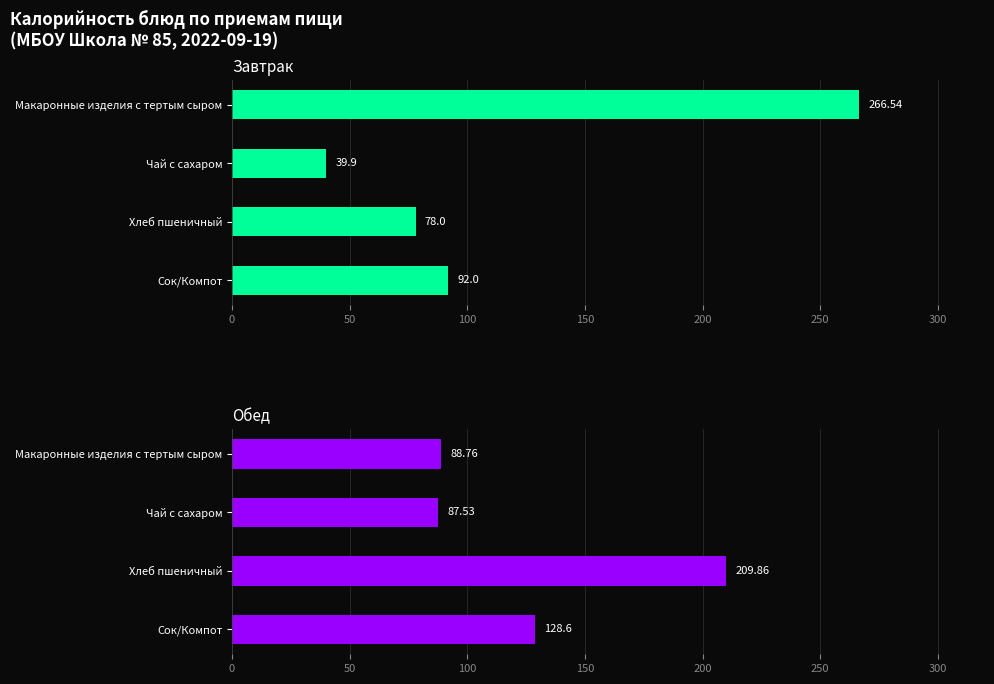

Between Хлеб пшеничный and Сок/Компот, which series saw the biggest shift?

Обед